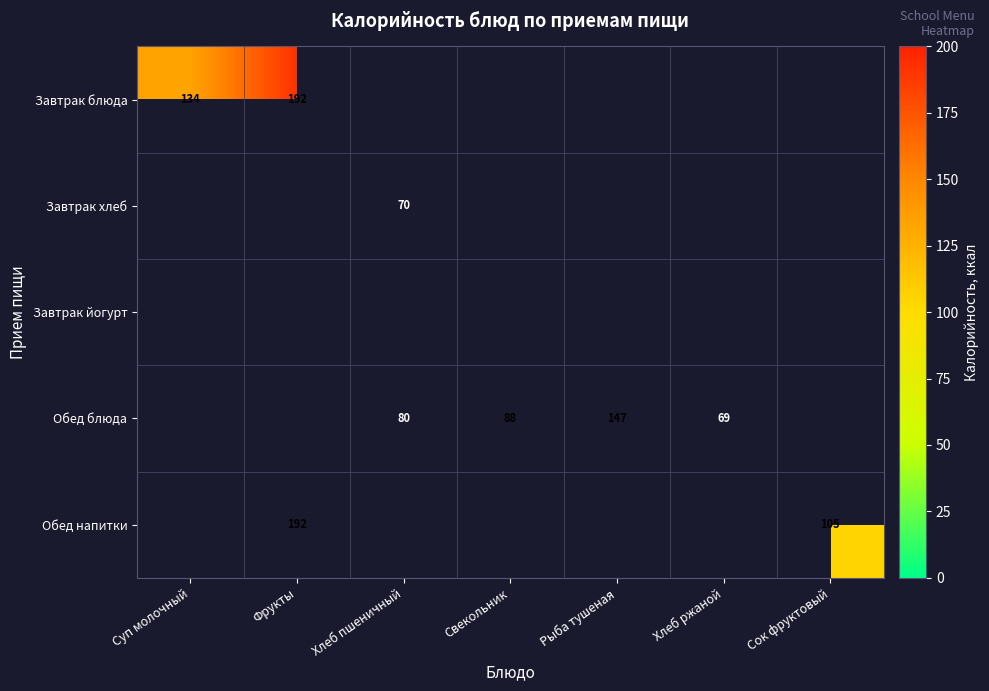

Count the number of data series in this chart.

5